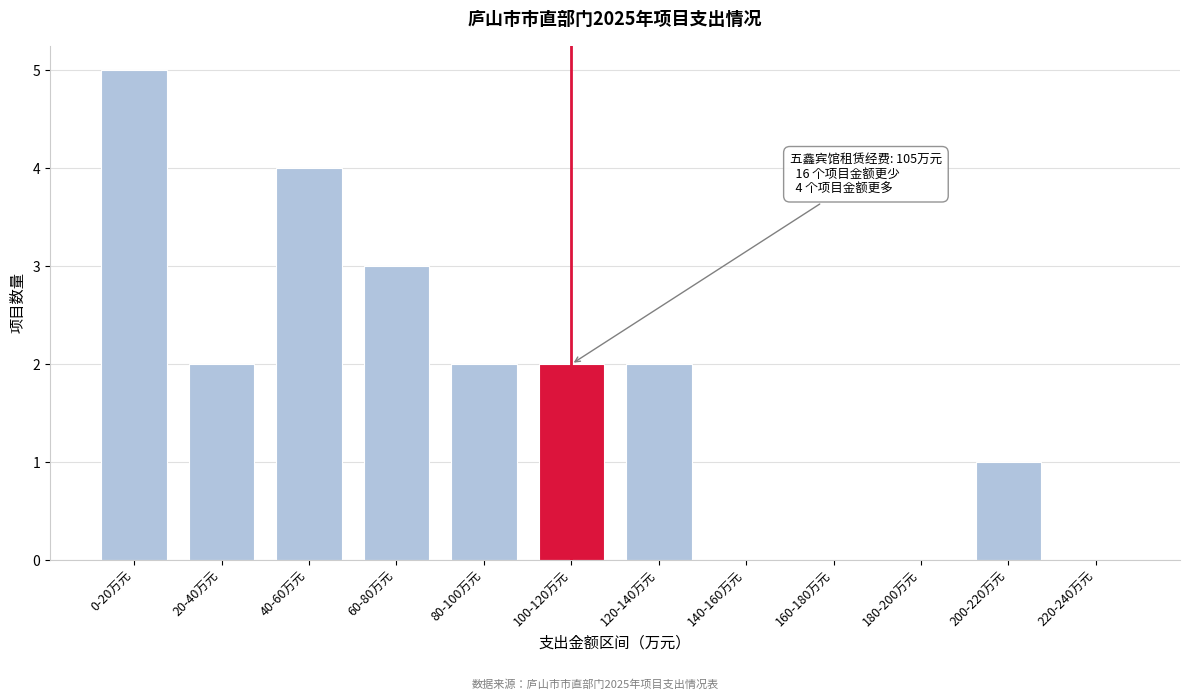

Reading right to left, transcribe all the data shown in this chart.

220-240万元=0	200-220万元=1	180-200万元=0	160-180万元=0	140-160万元=0	120-140万元=2	100-120万元=2	80-100万元=2	60-80万元=3	40-60万元=4	20-40万元=2	0-20万元=5